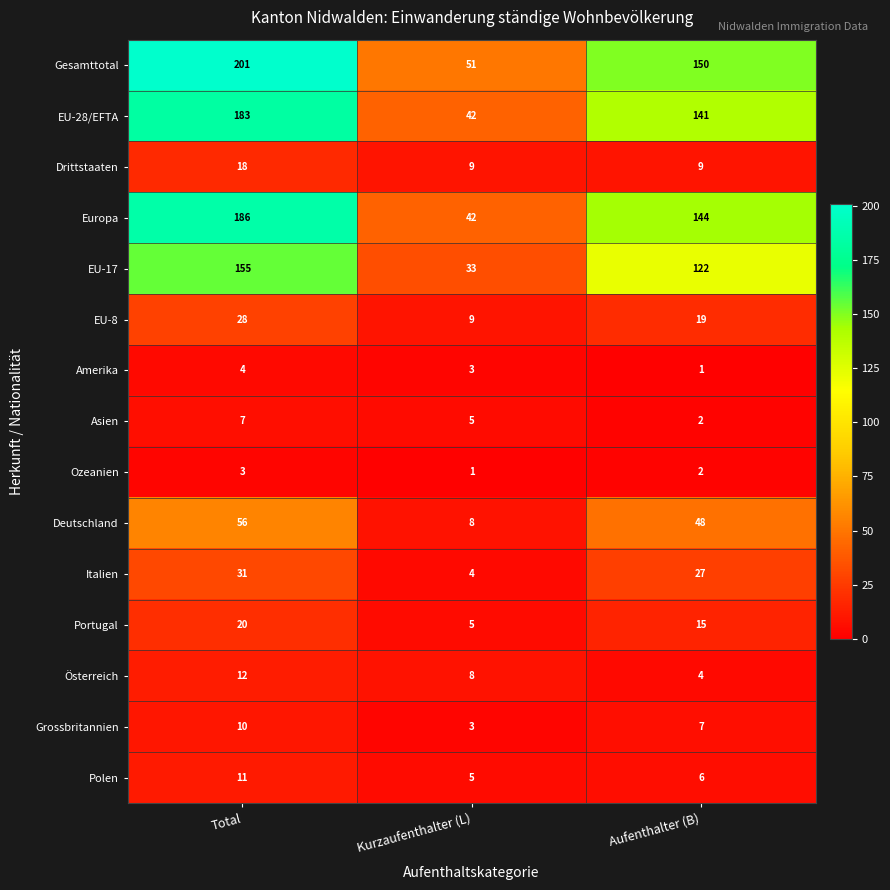

Which series has the widest spread of values?

Gesamttotal